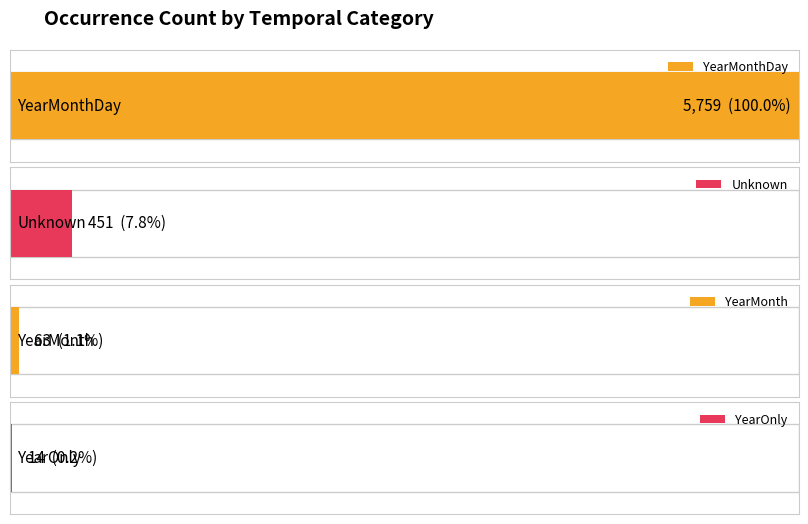

Which label corresponds to the largest value in the chart?

YearMonthDay